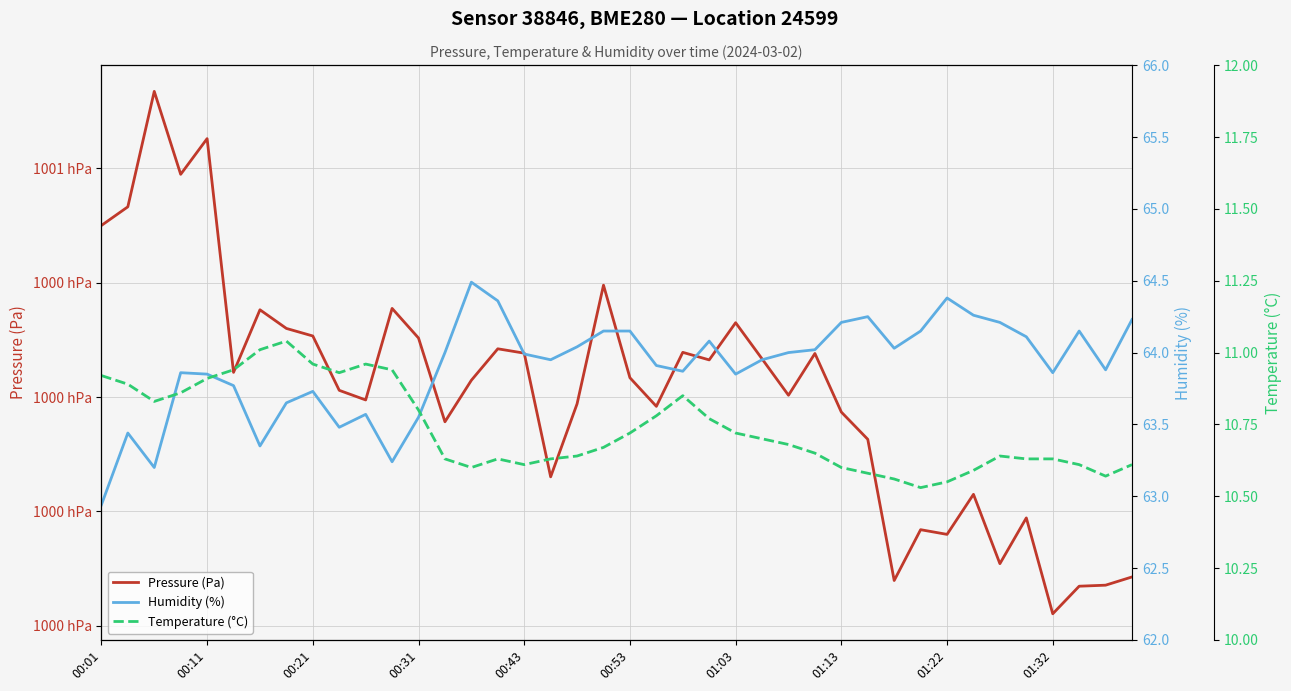

Where is Temperature (°C) nearest to the value 10?

31